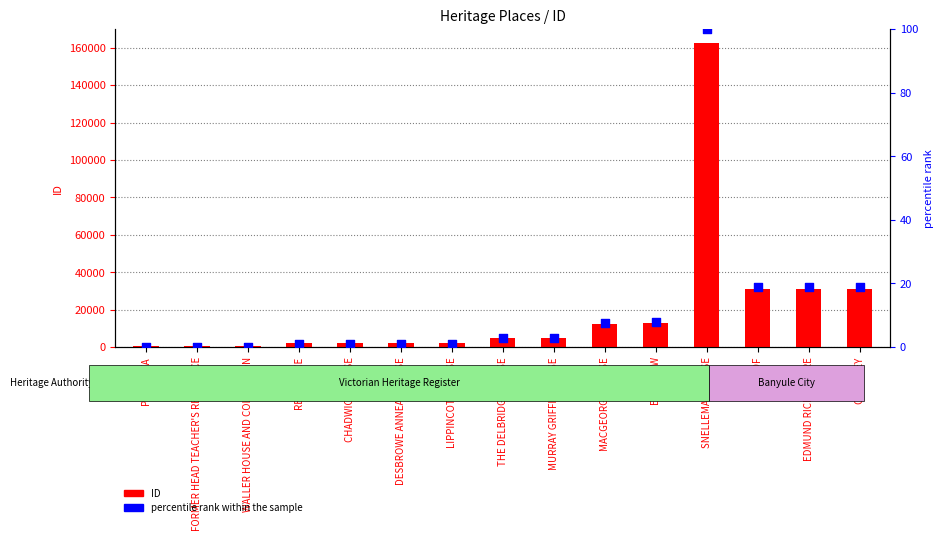

What are all the series names shown in the legend?

ID, percentile rank within the sample